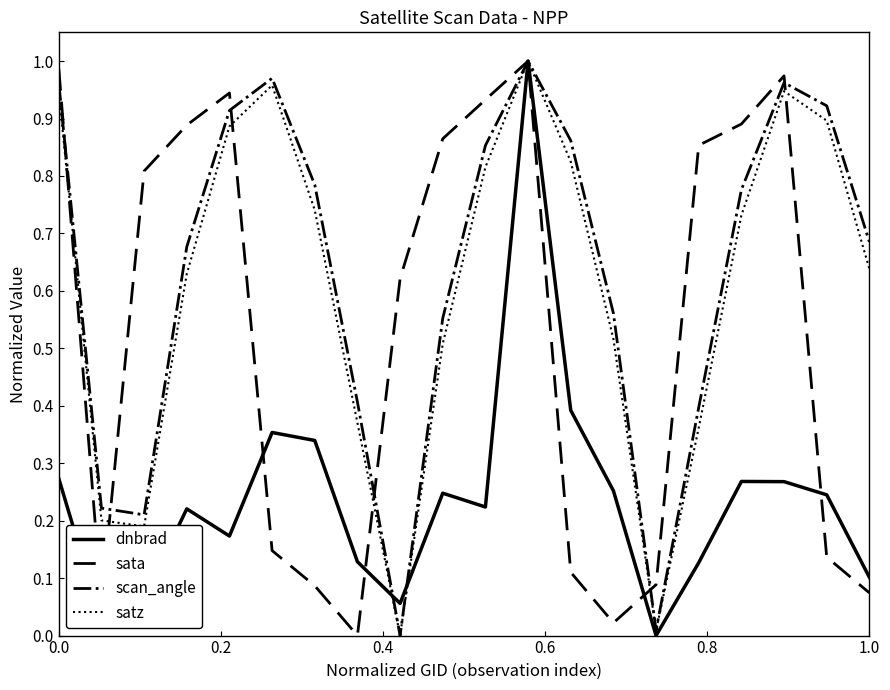

Does the chart display data point markers on the line(s)?

No